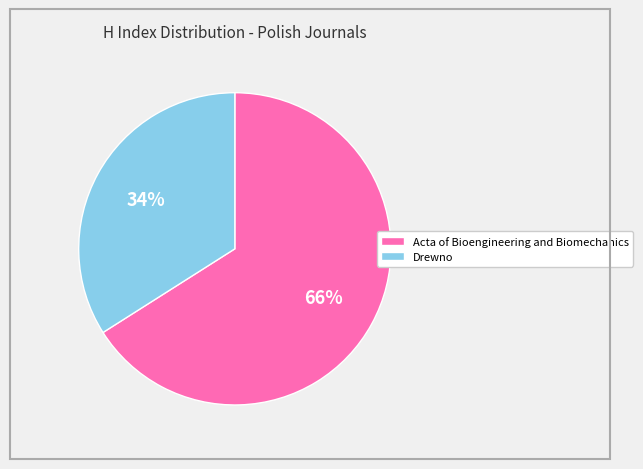

To the nearest percent, what percentage of the pie is Acta of Bioengineering and Biomechanics?

66%